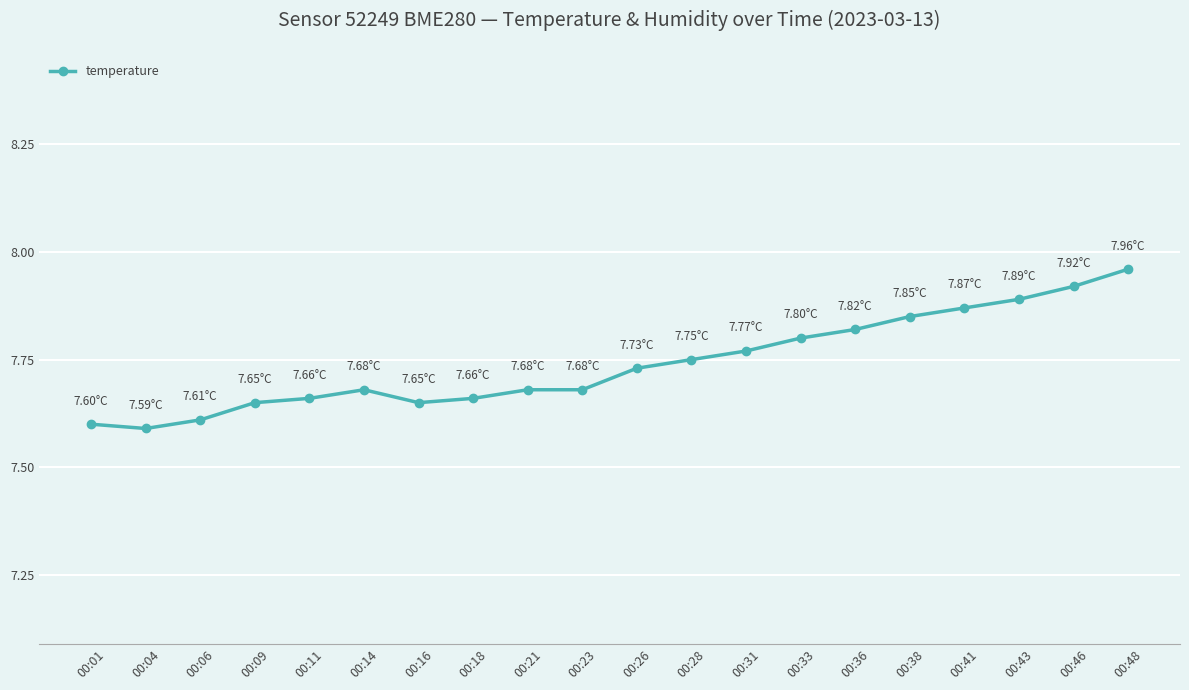

What is the value of the 1st point from the left?

7.6